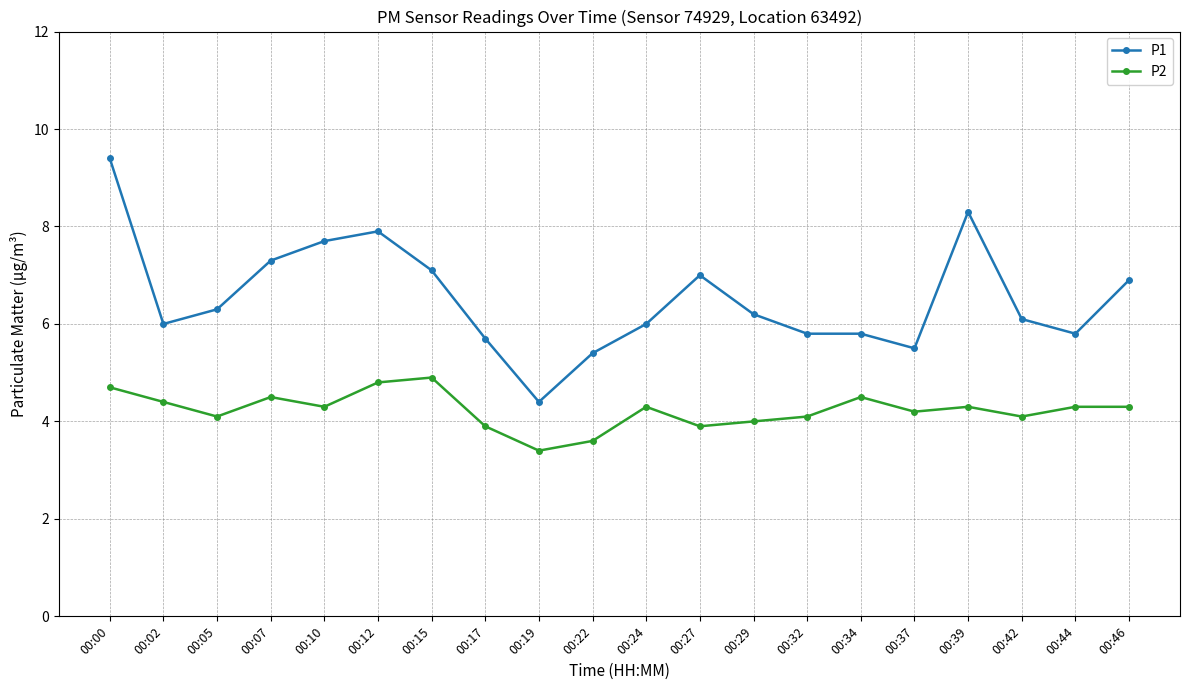

What is the value of the P1 point at the 7th from the left?

7.1